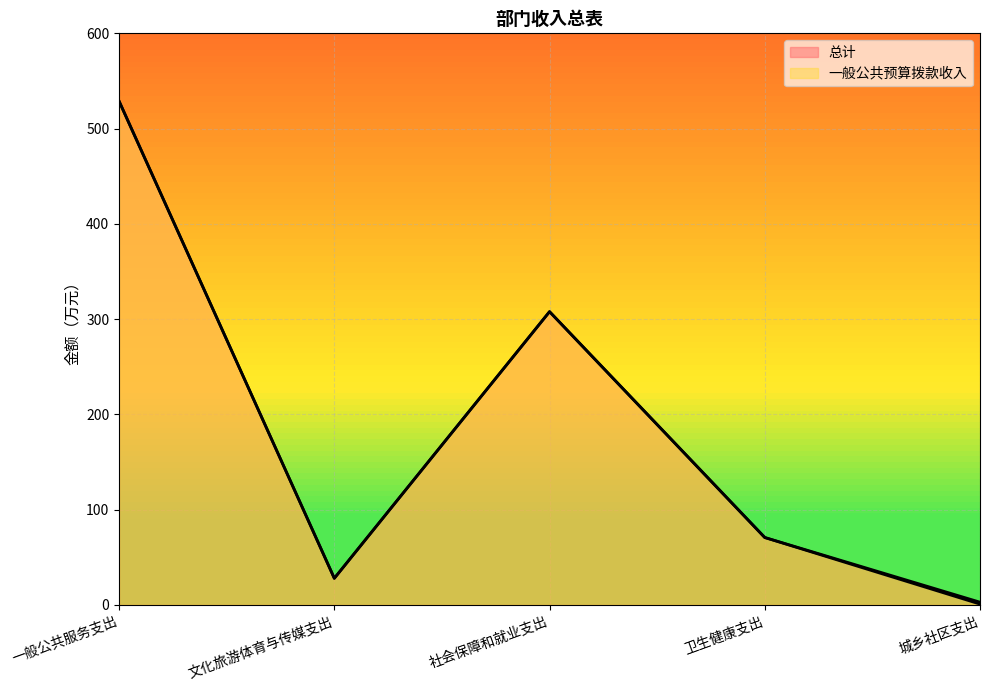

At which category does 总计 reach its first local peak?

社会保障和就业支出